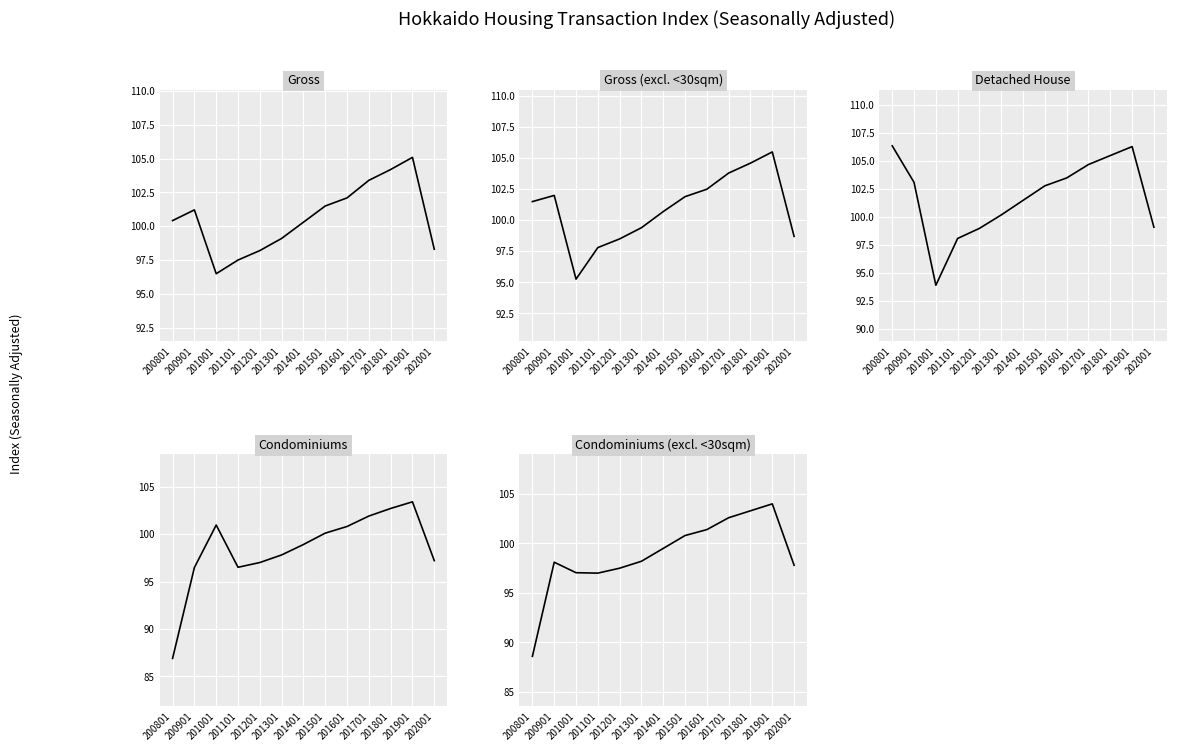

What are all the series names shown in the legend?

Gross, Gross (excl. <30sqm), Detached House, Condominiums, Condominiums (excl. <30sqm)